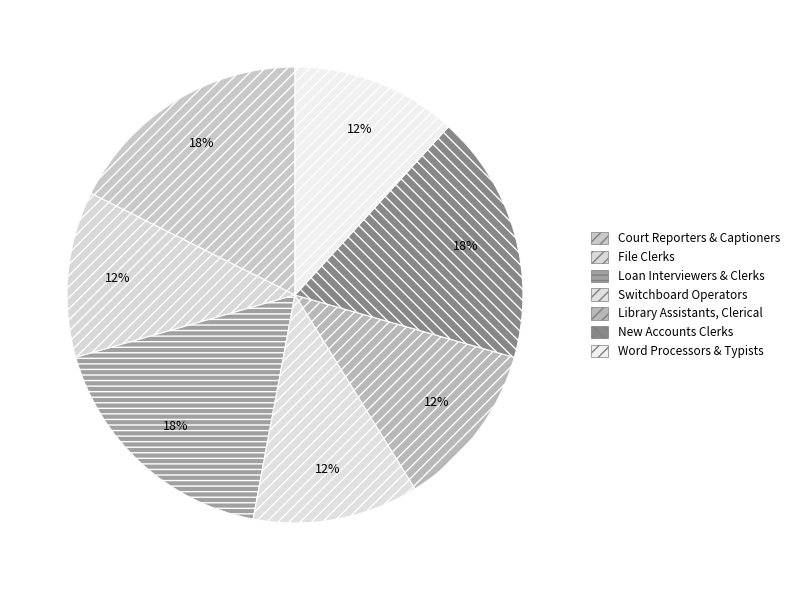

Count the number of slices in the pie.

7